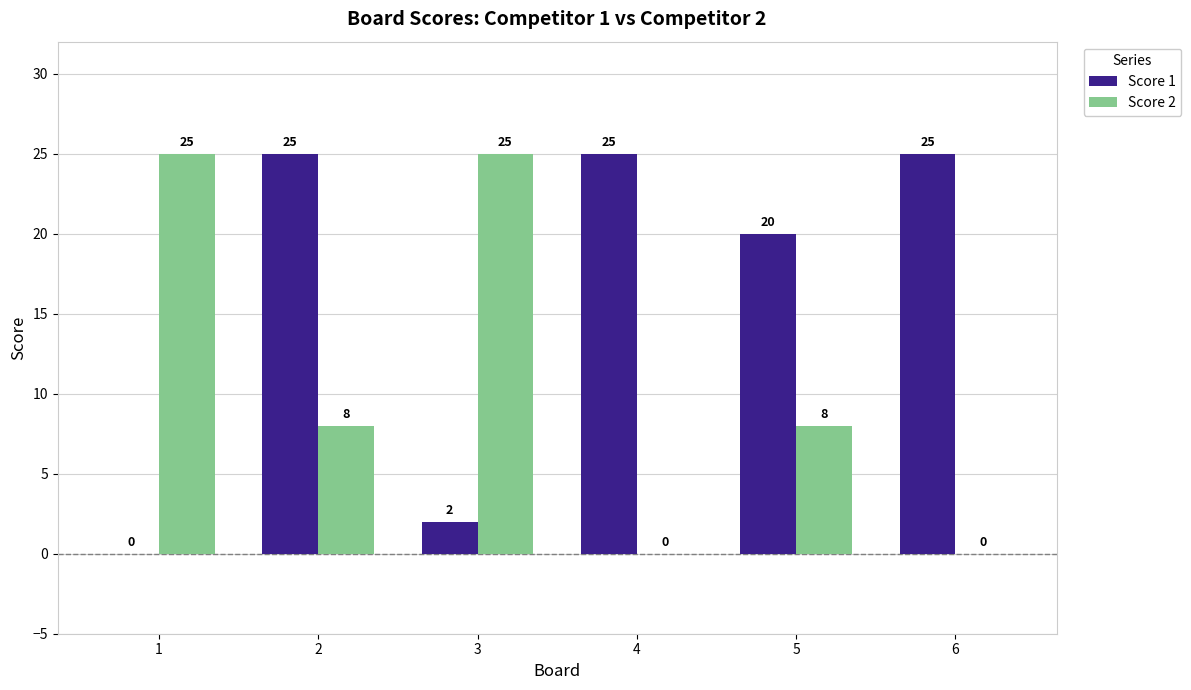

True or false: Score 2 has a value of 25 at 3.

True